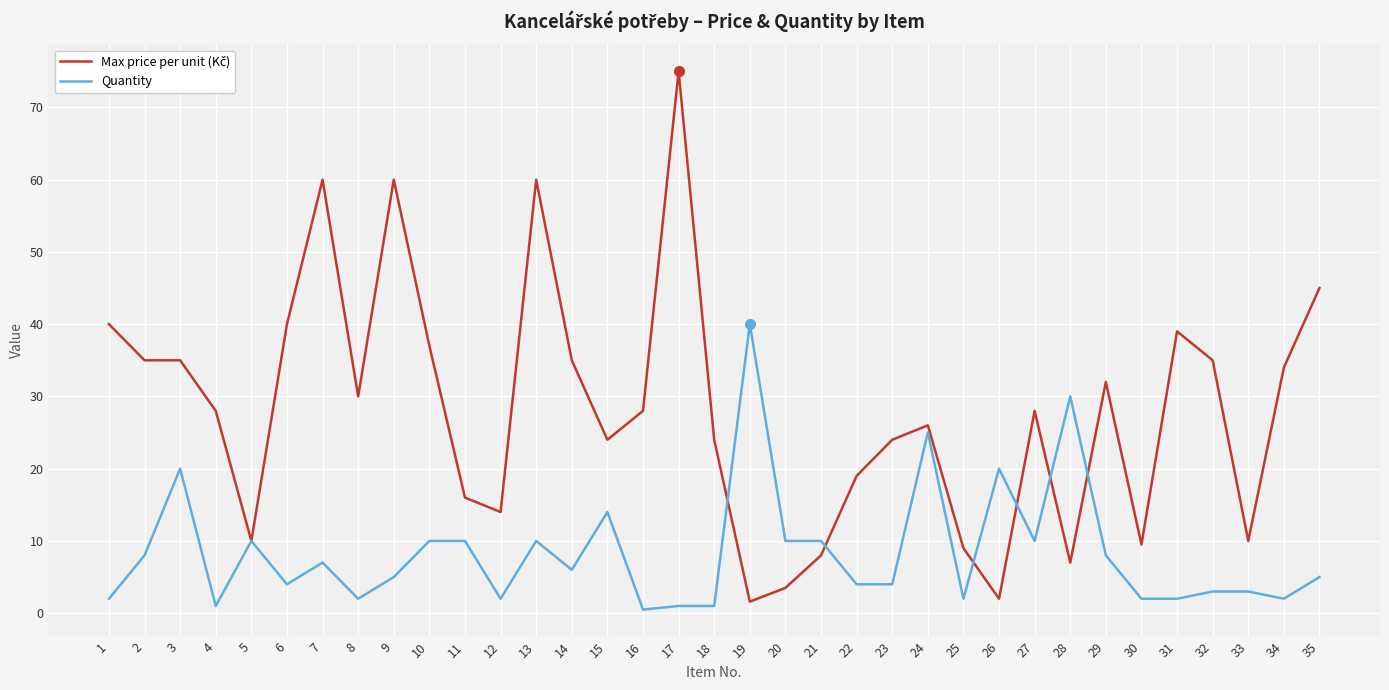

Count the number of data series in this chart.

2